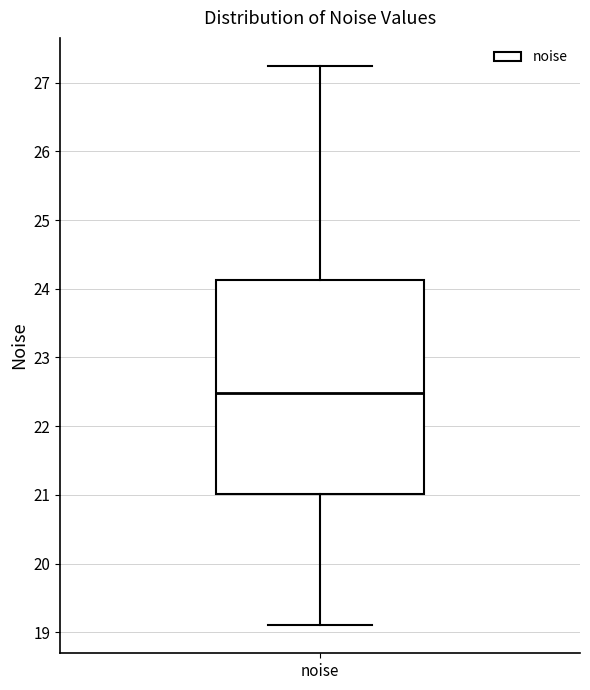

Read this box plot against the y-axis: the position of the median line, the range covered by the box, and the ends of both whiskers. The values are not printed on the chart, so give them approximately, as read against the axis.

median 22.5, box 21.0 to 24.1, whiskers 19.1 to 27.2